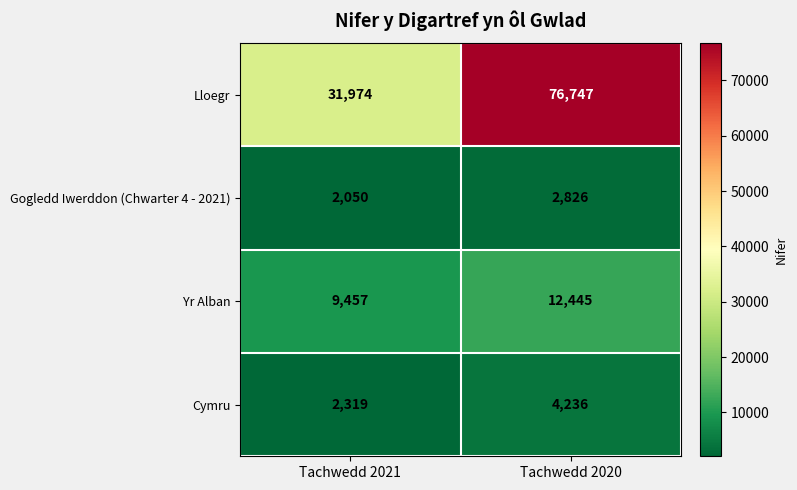

Rank the series by their maximum value, from lowest to highest.

Gogledd Iwerddon (Chwarter 4 - 2021), Cymru, Yr Alban, Lloegr